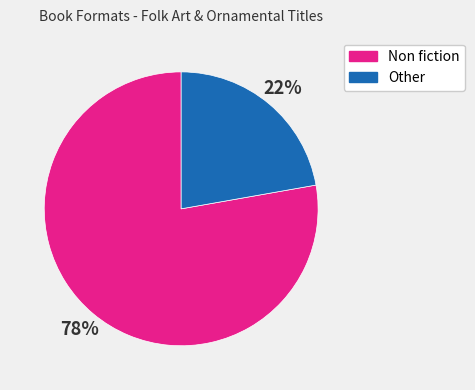

Which has a higher value, Other or Non fiction?

Non fiction